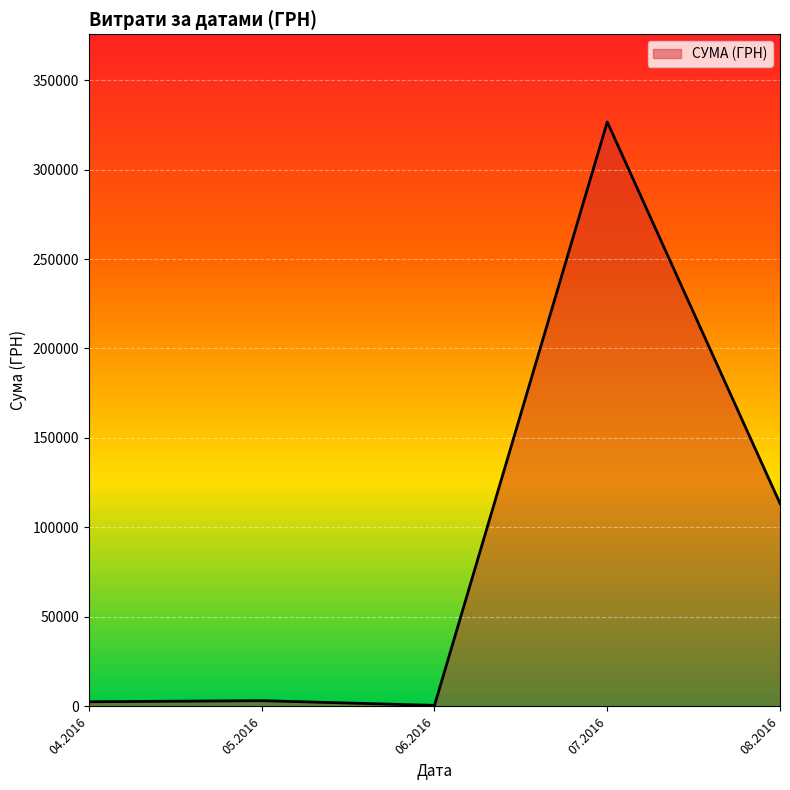

Is it true that the value at 08.2016 is 78181.4?

False